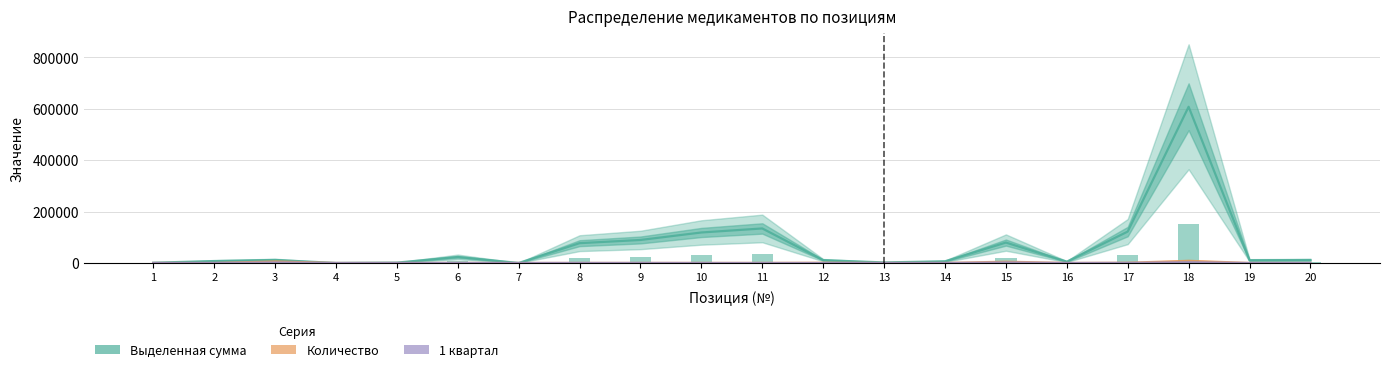

Reading left to right, extract all data points from this chart.

Выделенная сумма: 1009.0	7620.5	11820.0	39.9	1445.0	23368.0	88.6	77102.0	89590.0	118716.0	134385.0	11020.0	2103.5	6562.0	79450.0	5207.0	122260.0	607992.0	10602.0	11554.0
Количество: 100.0	50.0	6000.0	50.0	100.0	200.0	50.0	200.0	200.0	300.0	300.0	1000.0	50.0	200.0	5000.0	100.0	1000.0	8400.0	100.0	20.0
1 квартал: 100.0	50.0	2000.0	50.0	100.0	200.0	50.0	200.0	200.0	0.0	0.0	0.0	50.0	100.0	2000.0	100.0	400.0	2800.0	50.0	20.0